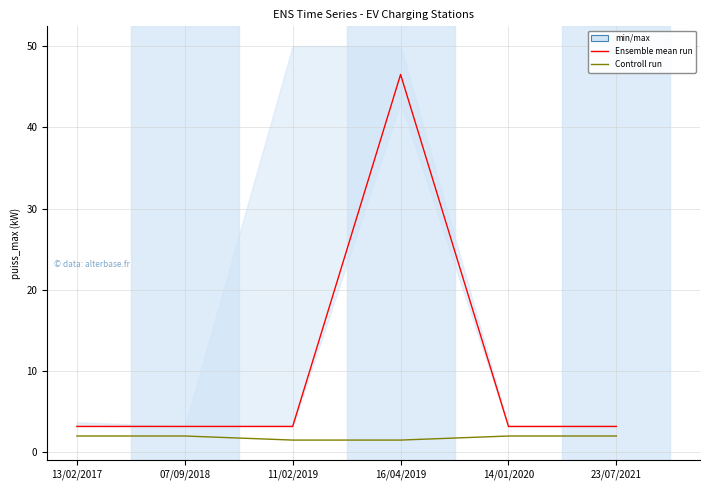

Reading right to left, transcribe all the data shown in this chart.

Ensemble mean run: 3.2	3.2	46.5	3.2	3.2	3.2
Controll run: 2.0	2.0	1.5	1.5	2.0	2.0